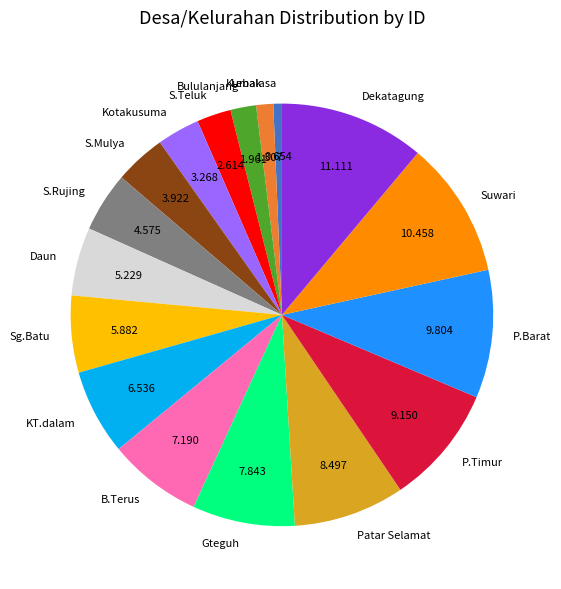

What is the ratio of the value at S.Rujing to the value at Daun?

0.9